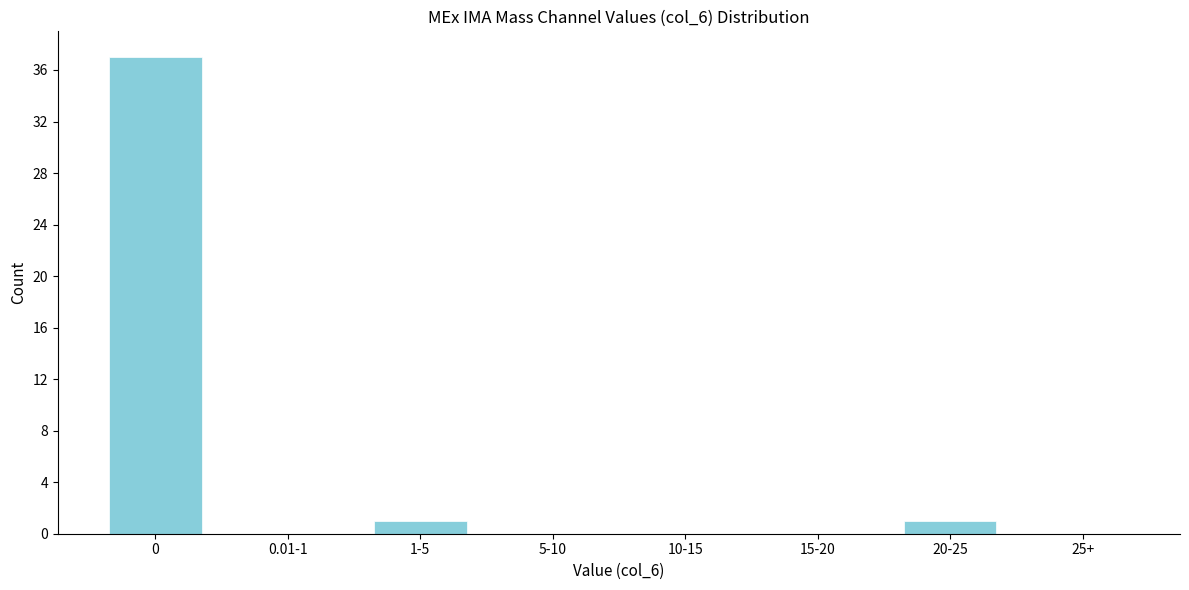

Reading left to right, extract all data points from this chart.

0=37	0.01-1=0	1-5=1	5-10=0	10-15=0	15-20=0	20-25=1	25+=0